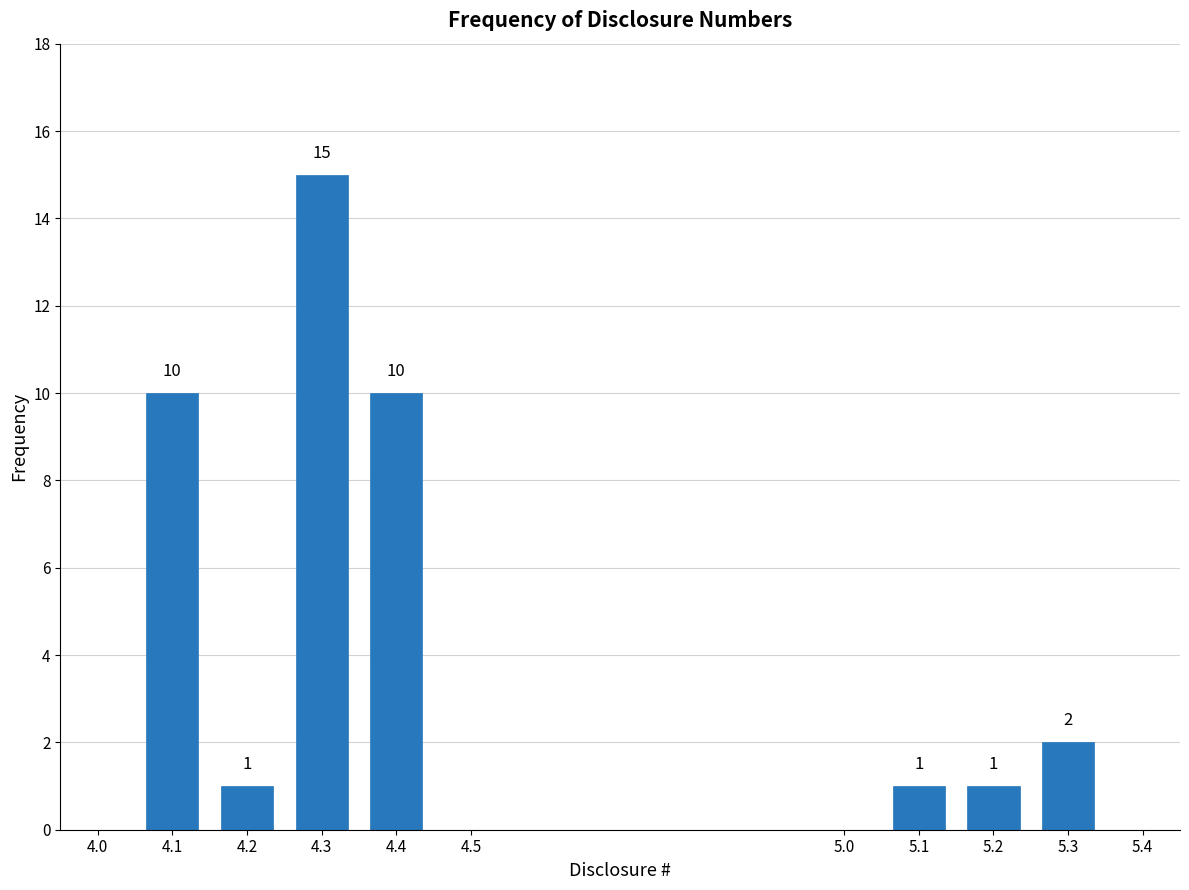

Reading left to right, what are all the values shown in this chart?

10	1	15	10	1	1	2